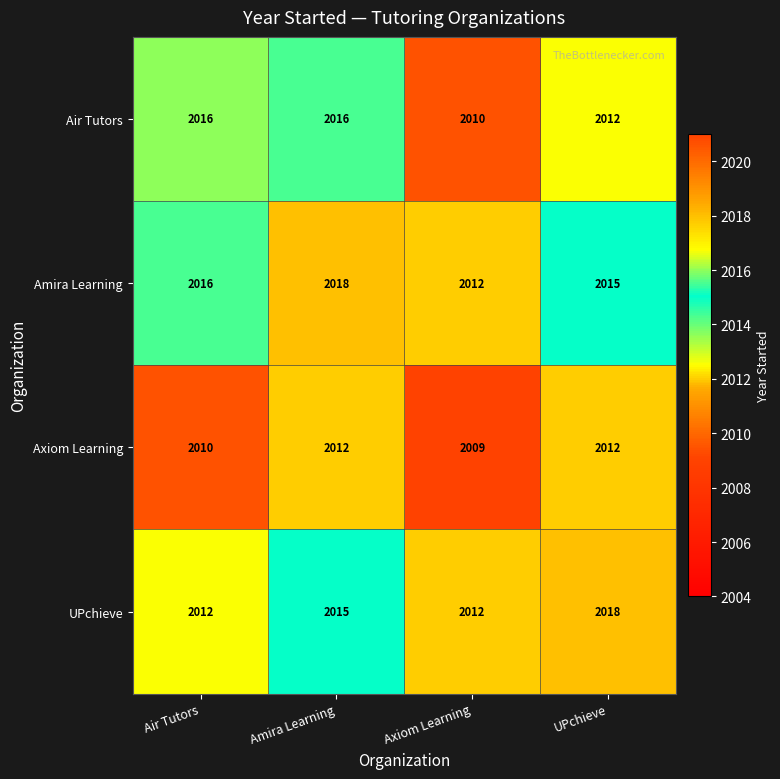

What is the minimum value for Air Tutors?

2010